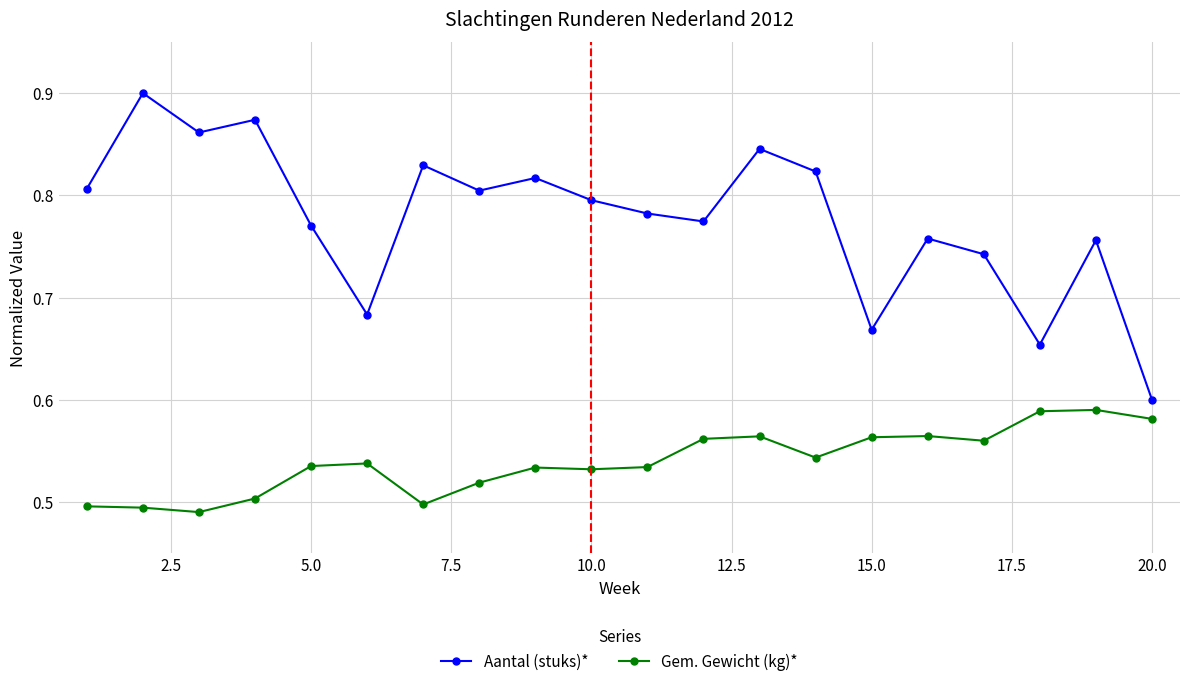

Which series has the largest range (max minus min)?

Aantal (stuks)*